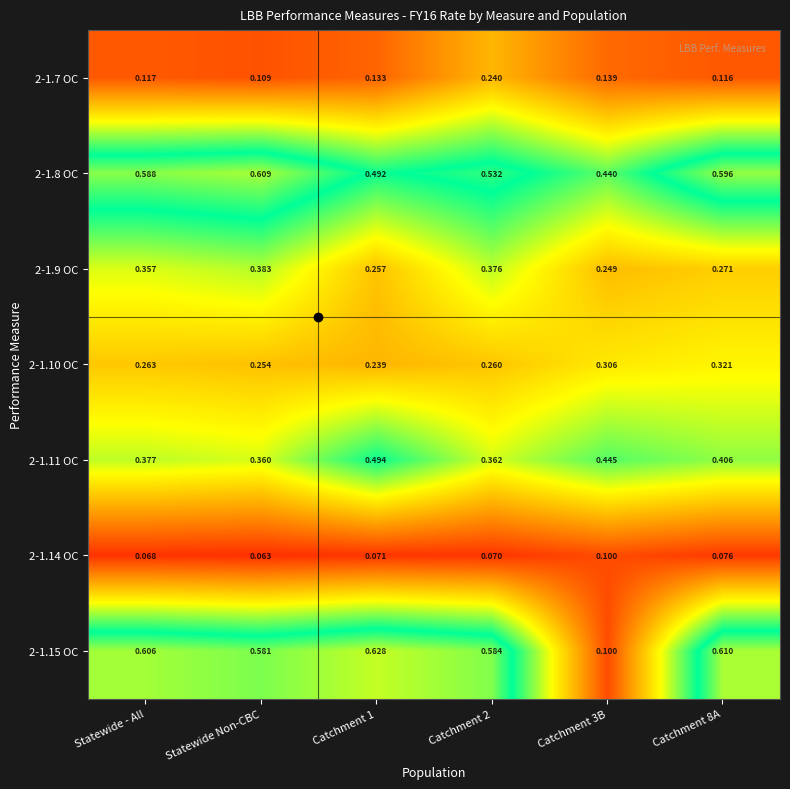

At which label is 2-1.14 OC closest to 0?

Statewide Non-CBC